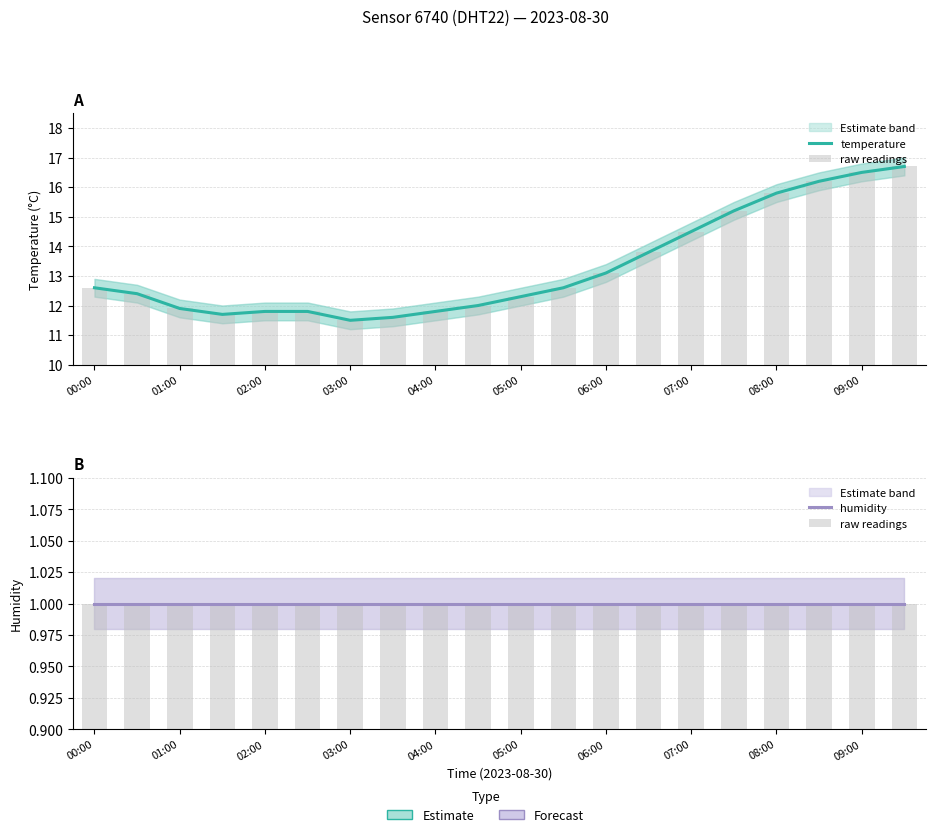

True or false: humidity has a value of 1.0 at 05:00.

True